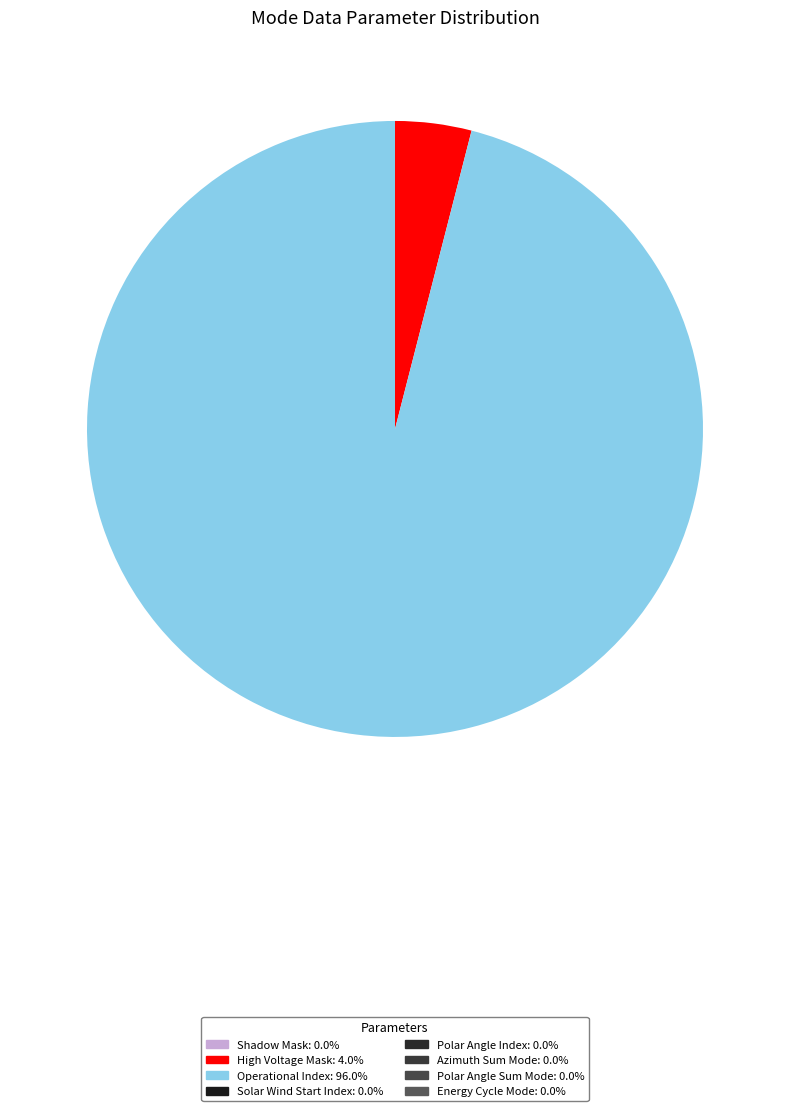

What is the largest slice in the pie chart?

Operational Index